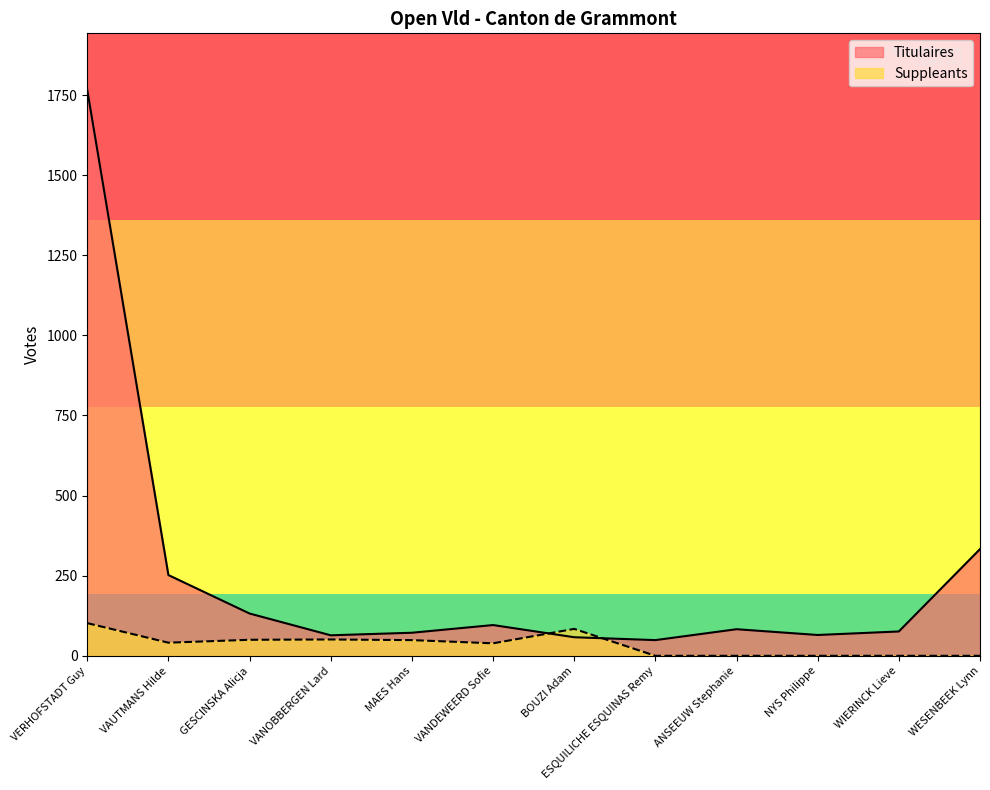

What is the label of the 7th point from the right?

VANDEWEERD Sofie